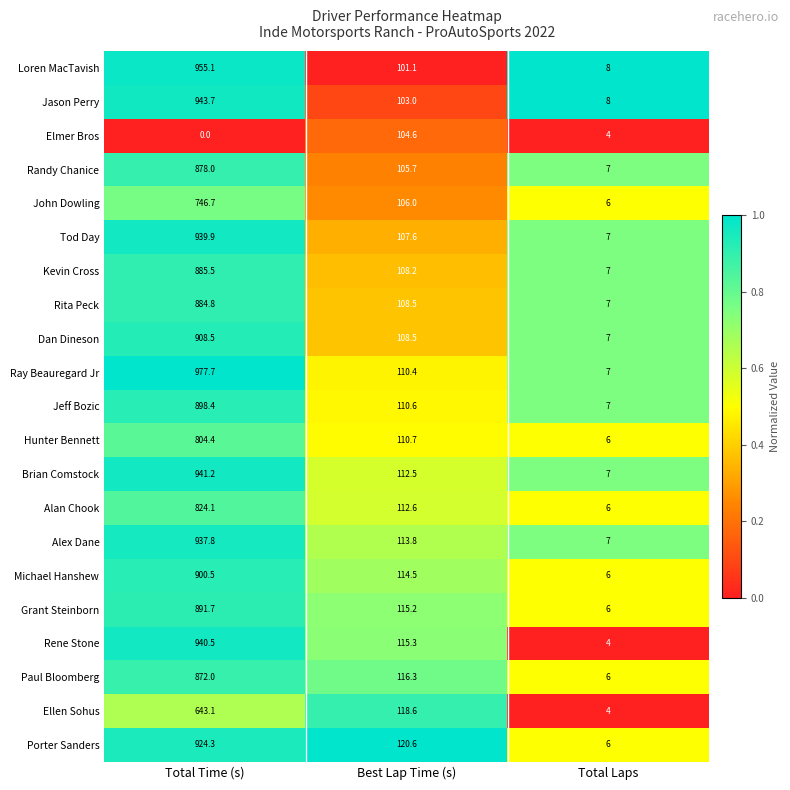

The Dan Dineson series shows 24.0 at Best Lap Time (s). True or false?

False